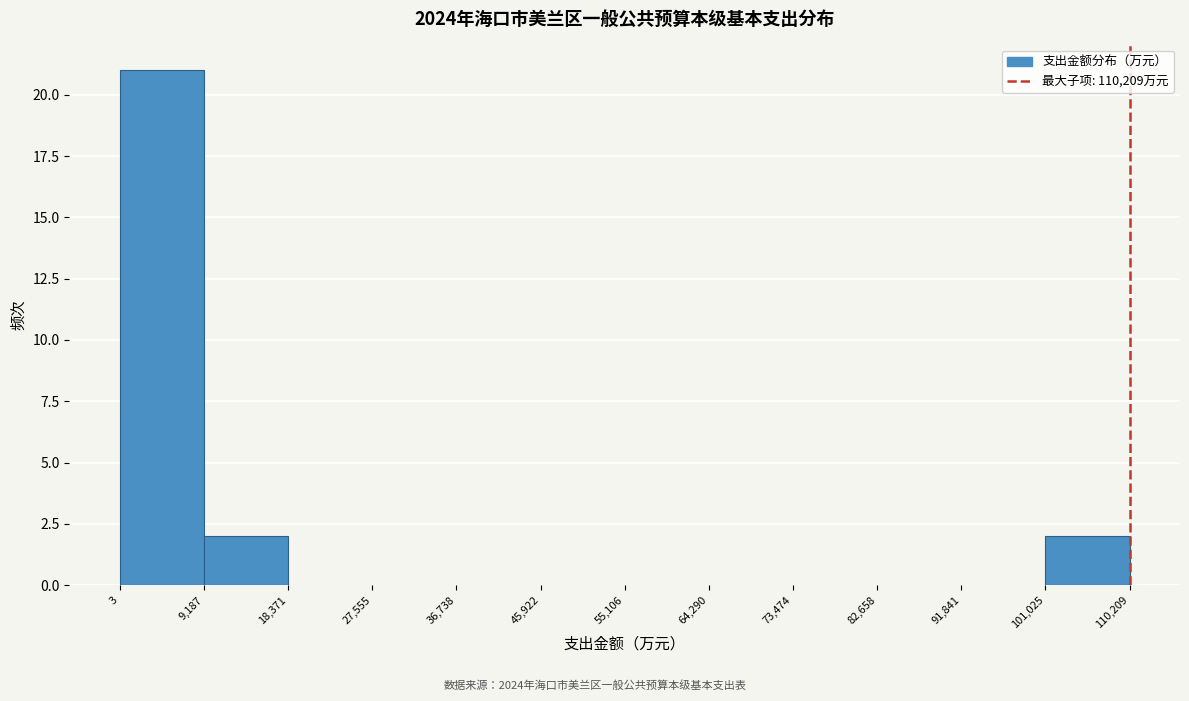

Reading left to right, list every bar in this chart as the range it spans on the x-axis followed by its height. The values are not printed on the chart, so give them approximately, as read against the axis.

3 to 9,187: 21
9,187 to 18,371: 2
18,371 to 27,555: 0
27,555 to 36,738: 0
36,738 to 45,922: 0
45,922 to 55,106: 0
55,106 to 64,290: 0
64,290 to 73,474: 0
73,474 to 82,658: 0
82,658 to 91,841: 0
91,841 to 101,025: 0
101,025 to 110,209: 2